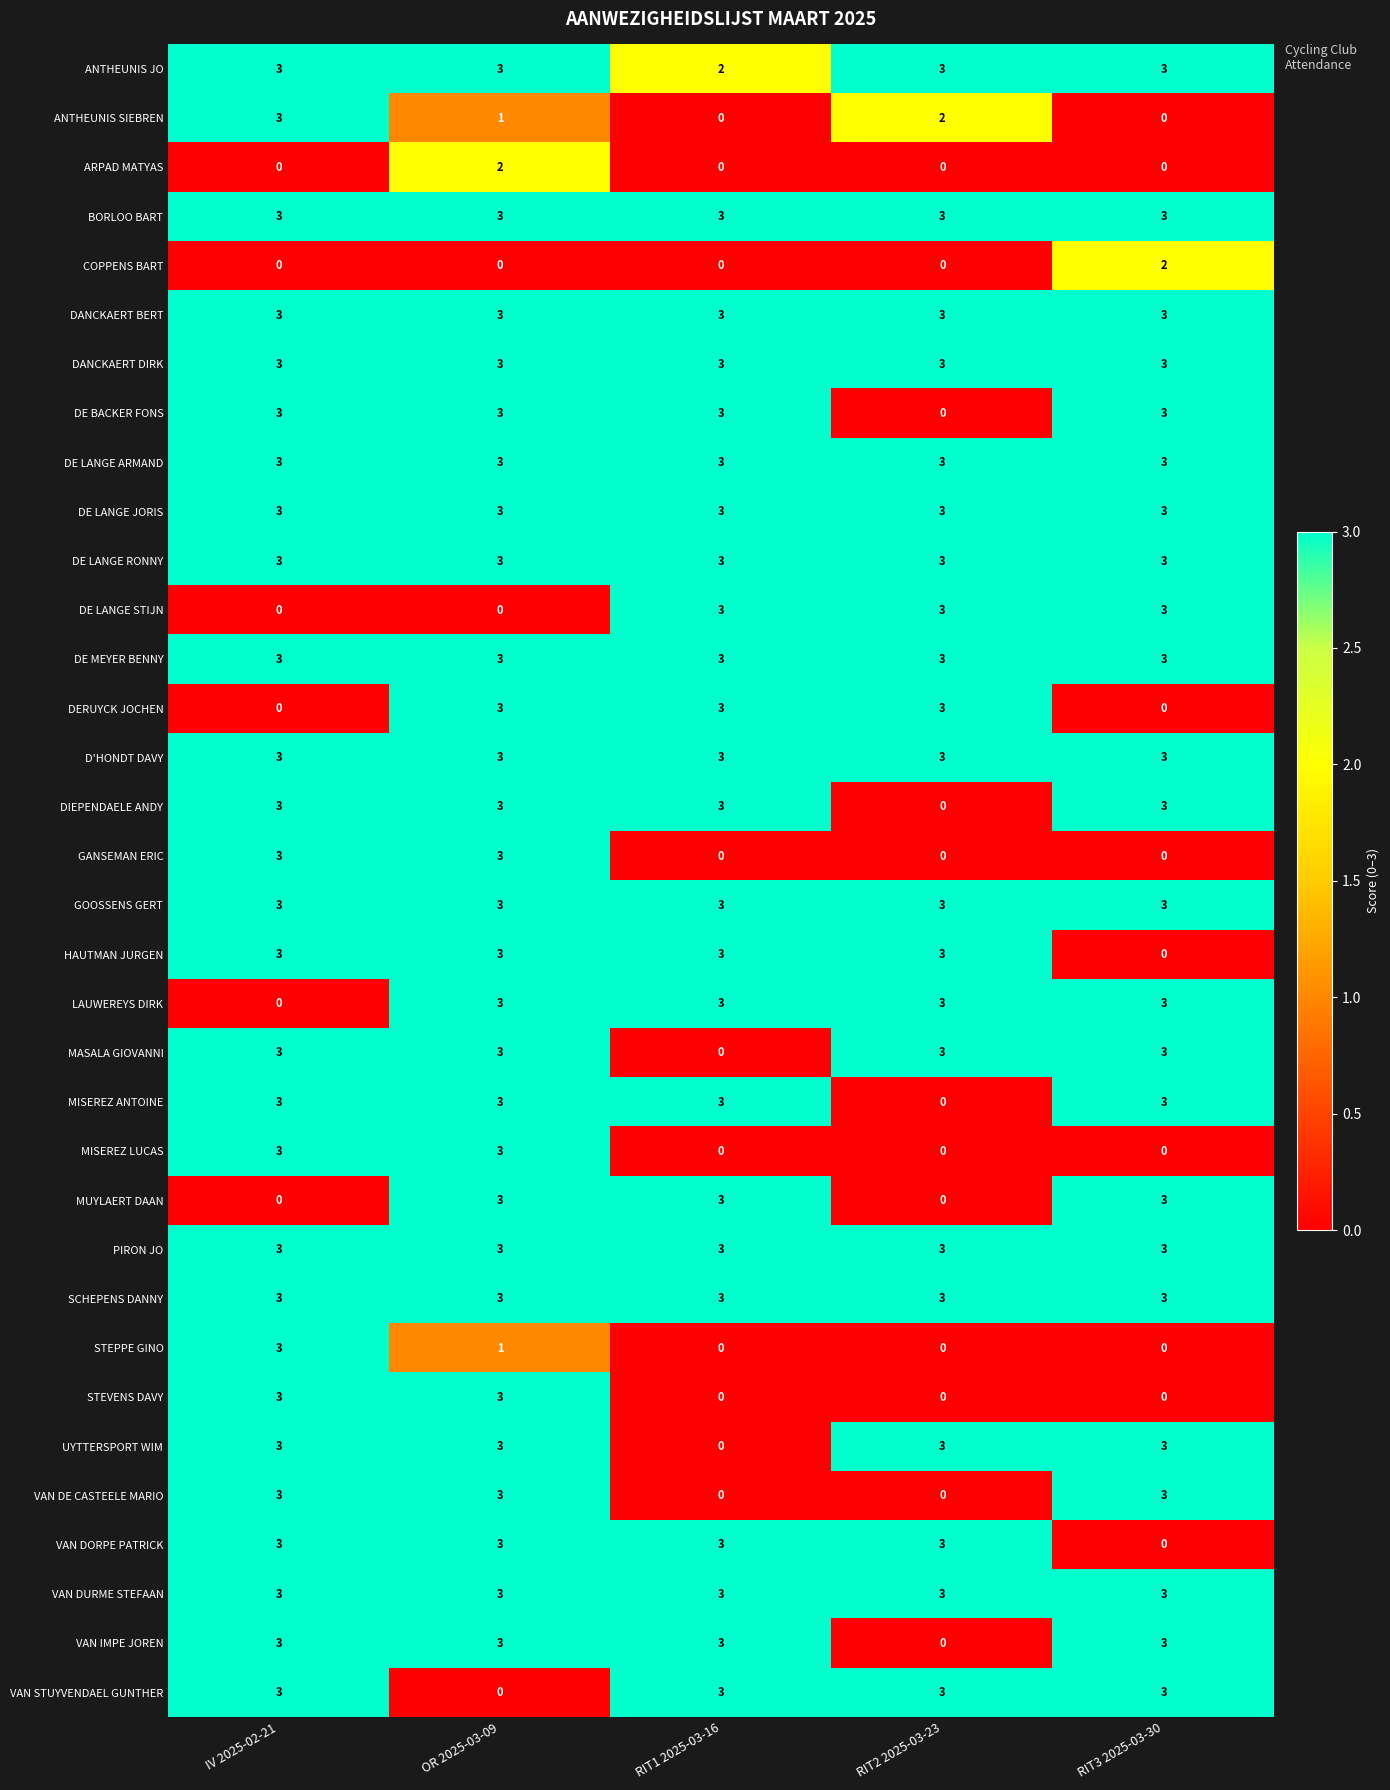

What is the maximum value for DERUYCK JOCHEN?

3